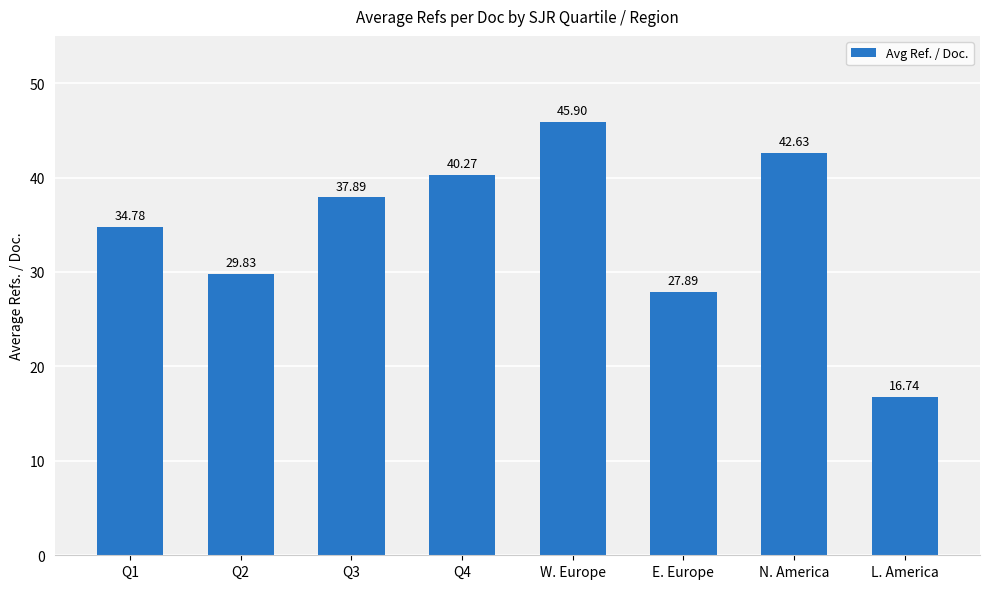

List the labels in order of value, smallest first.

L. America, E. Europe, Q2, Q1, Q3, Q4, N. America, W. Europe